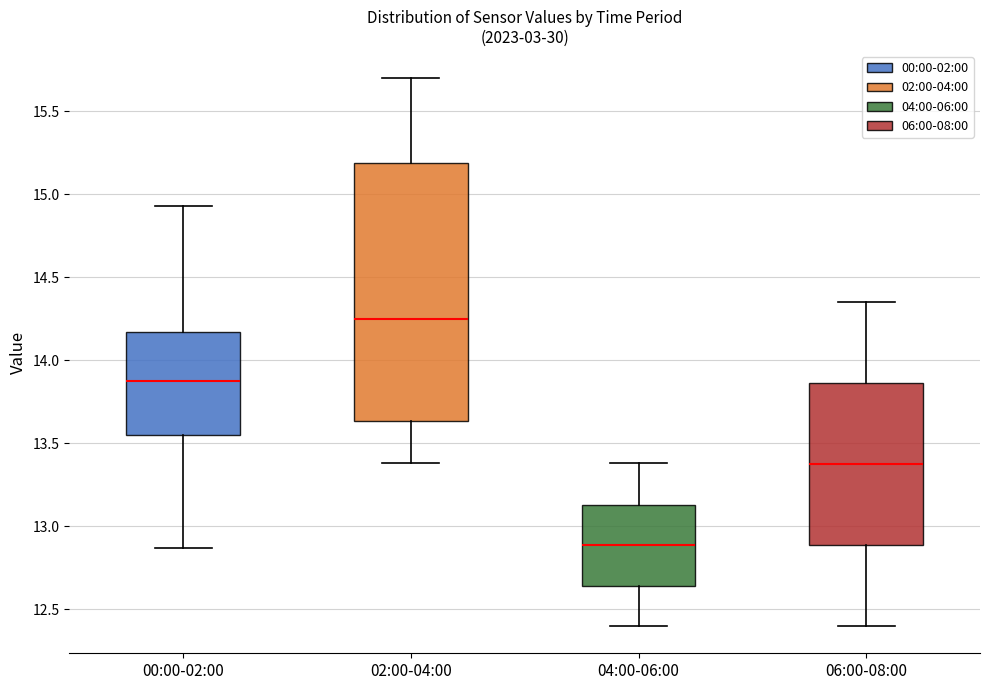

Where is the lower edge of the box for 06:00-08:00 on the y-axis? The values are not printed on the chart, so give them approximately, as read against the axis.

12.90